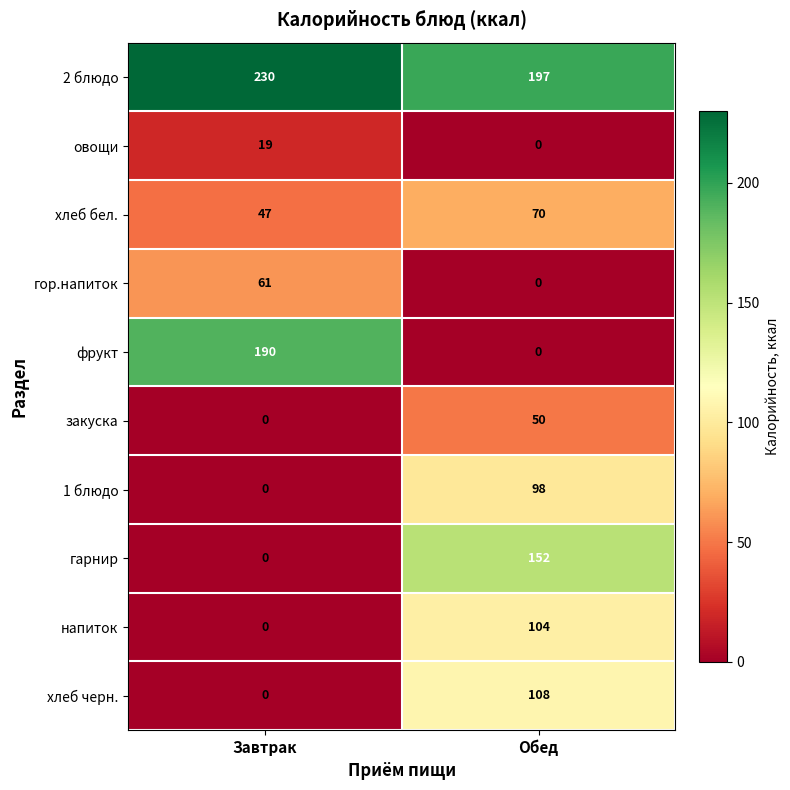

What is the difference between the maximum and minimum values in the гарнир series?

152